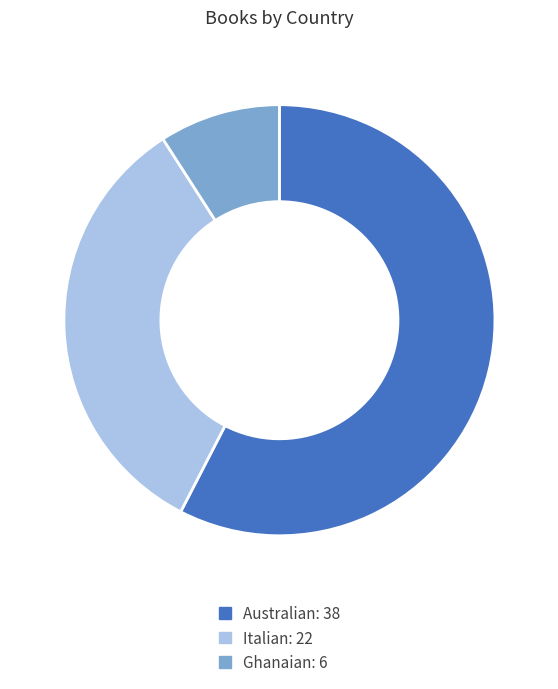

Rank the categories by value from lowest to highest.

Ghanaian, Italian, Australian